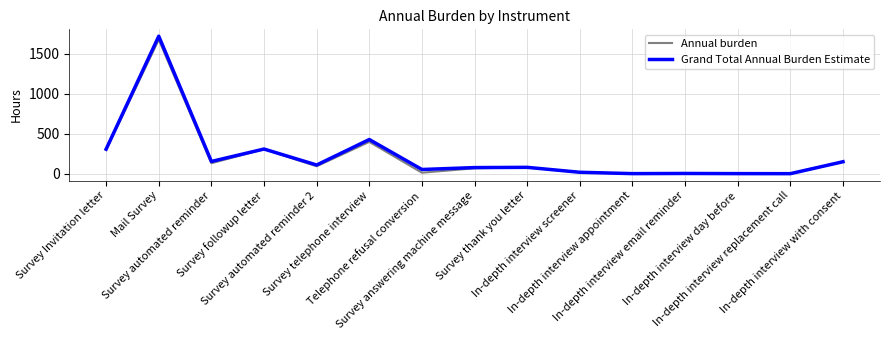

Which series has the widest spread of values?

Grand Total Annual Burden Estimate